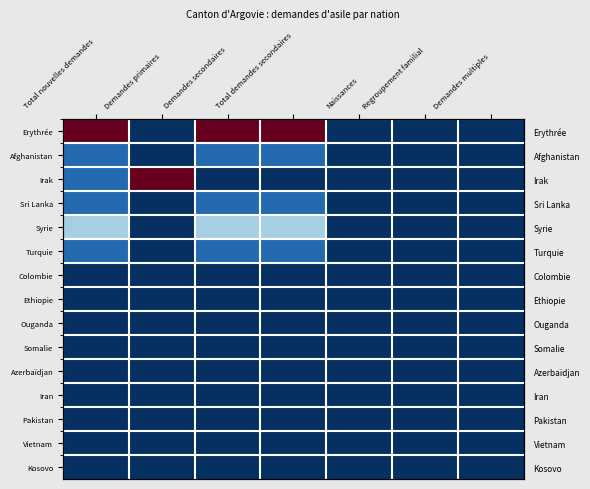

The value of Afghanistan at Regroupement familial is 0.1. True or false?

False